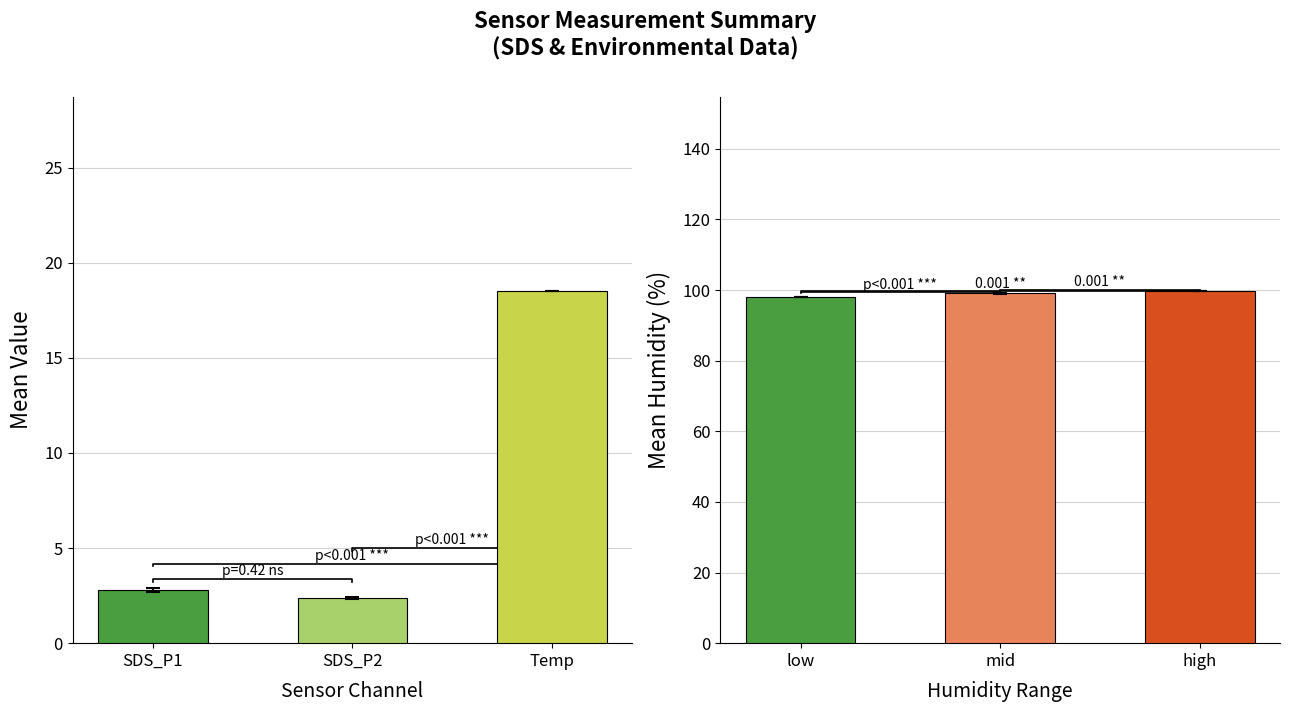

What is the label of the 1st bar from the left?

SDS_P1